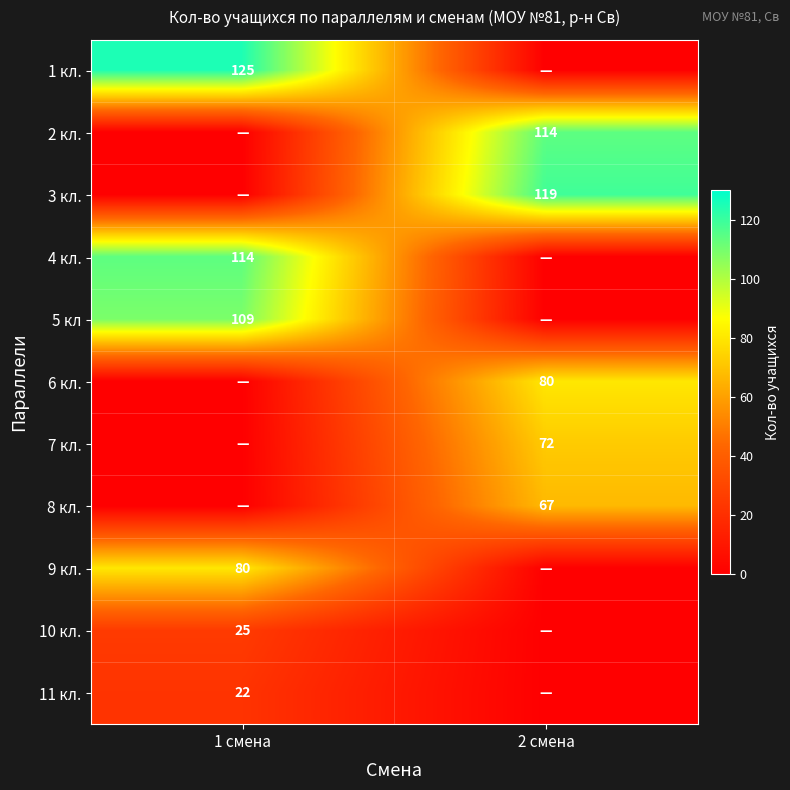

The 11 кл. series shows 22 at 1 смена. True or false?

True